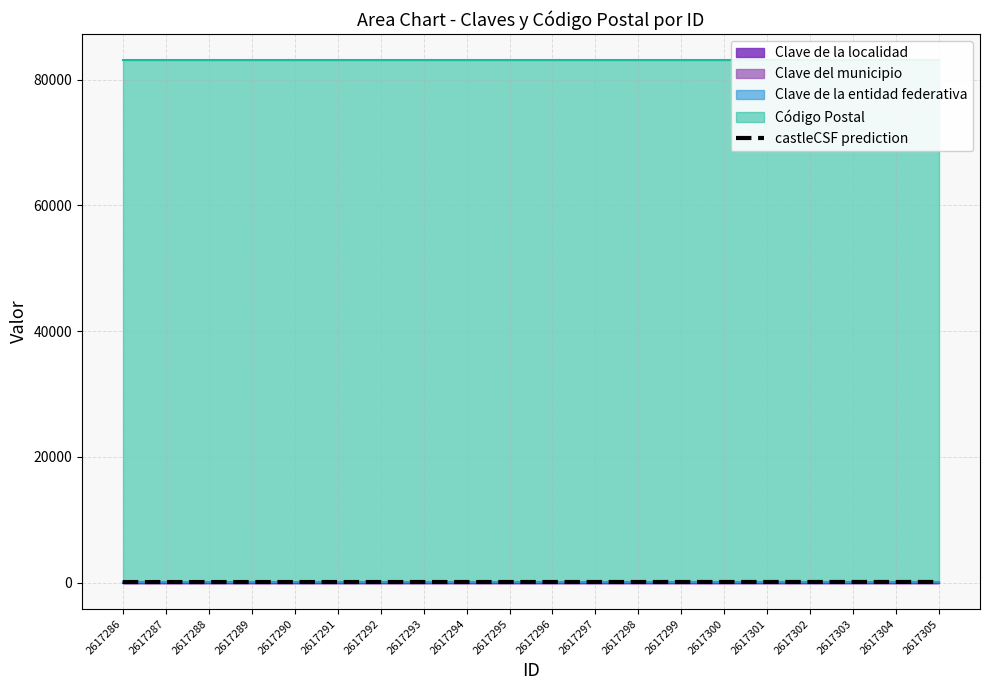

What is the difference between the values at 2617292 and 2617298?

3.9